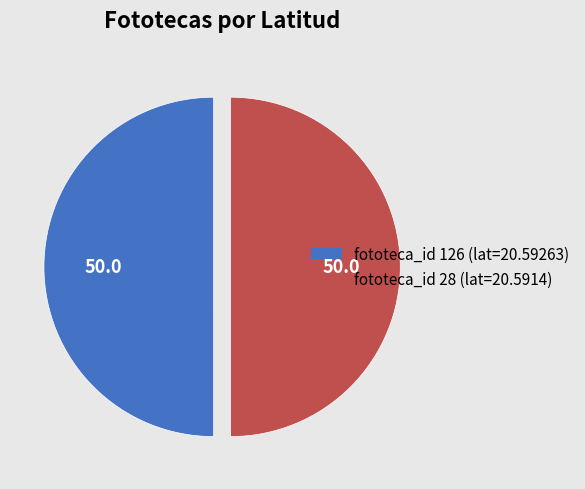

What is the ratio of the value at fototeca_id 126 (lat=20.59263) to the value at fototeca_id 28 (lat=20.5914)?

1.0